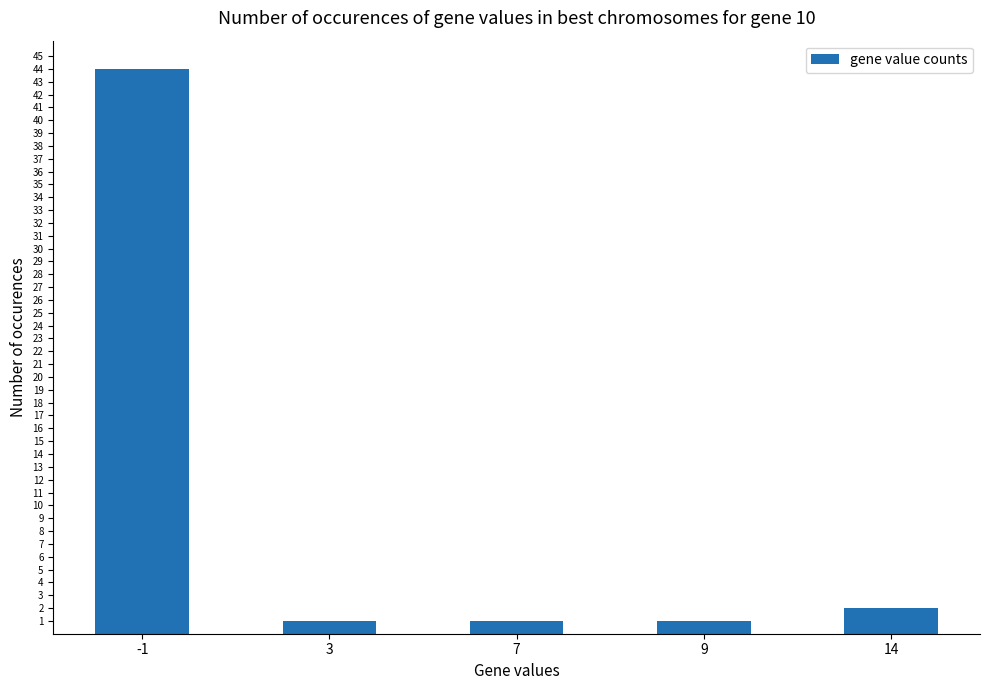

Reading right to left, extract all data points from this chart.

2	1	1	1	44